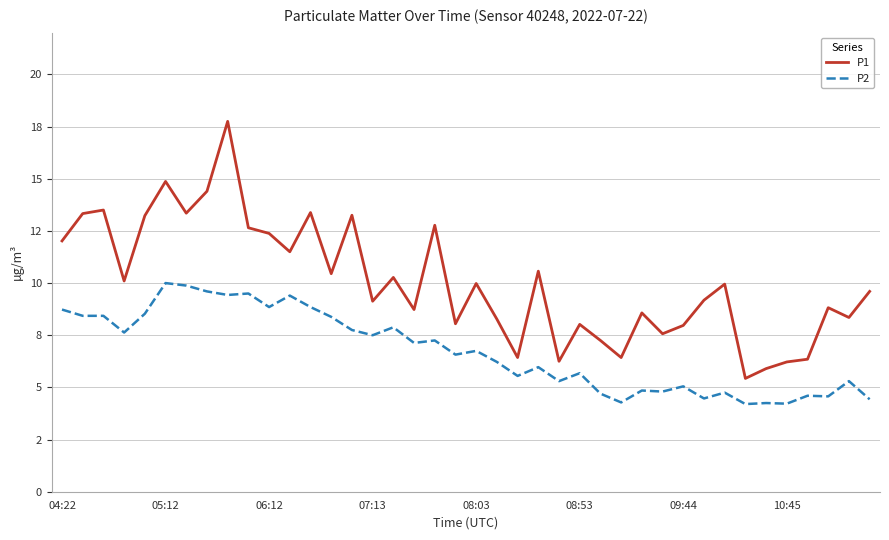

True or false: P1 has more than 1 interior local peaks.

True